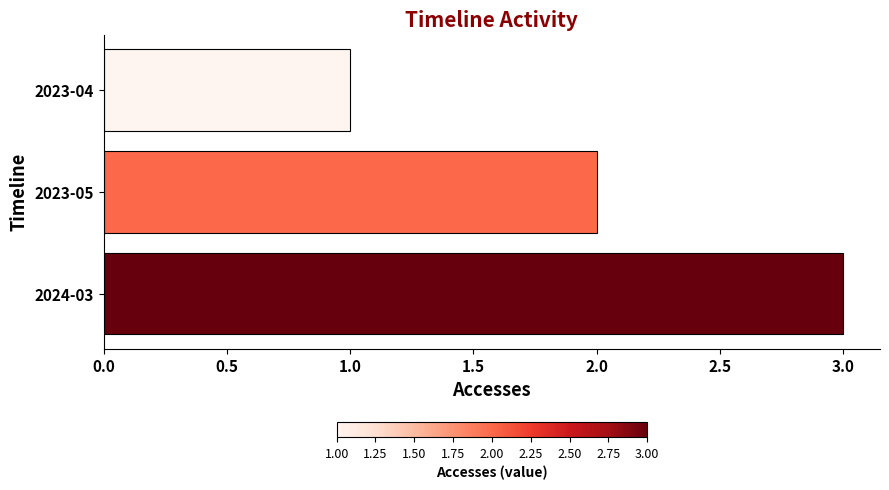

How many data points are less than 2?

1